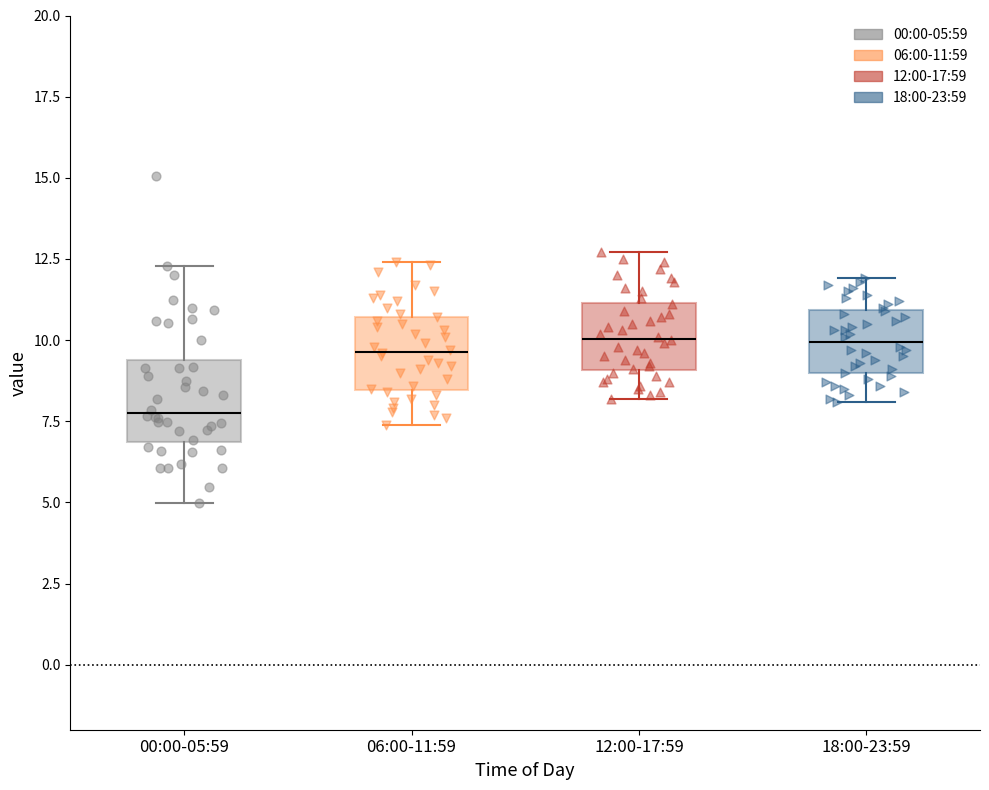

Reading left to right, transcribe this box plot: for each box, give where its median line is, the range the box spans, and where its two whiskers end, as read against the y-axis. The values are not printed on the chart, so give them approximately, as read against the axis.

00:00-05:59: median 8.0, box 7.0 to 9.5, whiskers 5.0 to 12.5
06:00-11:59: median 9.5, box 8.5 to 10.5, whiskers 7.5 to 12.5
12:00-17:59: median 10.0, box 9.0 to 11.0, whiskers 8.0 to 12.5
18:00-23:59: median 10.0, box 9.0 to 11.0, whiskers 8.0 to 12.0